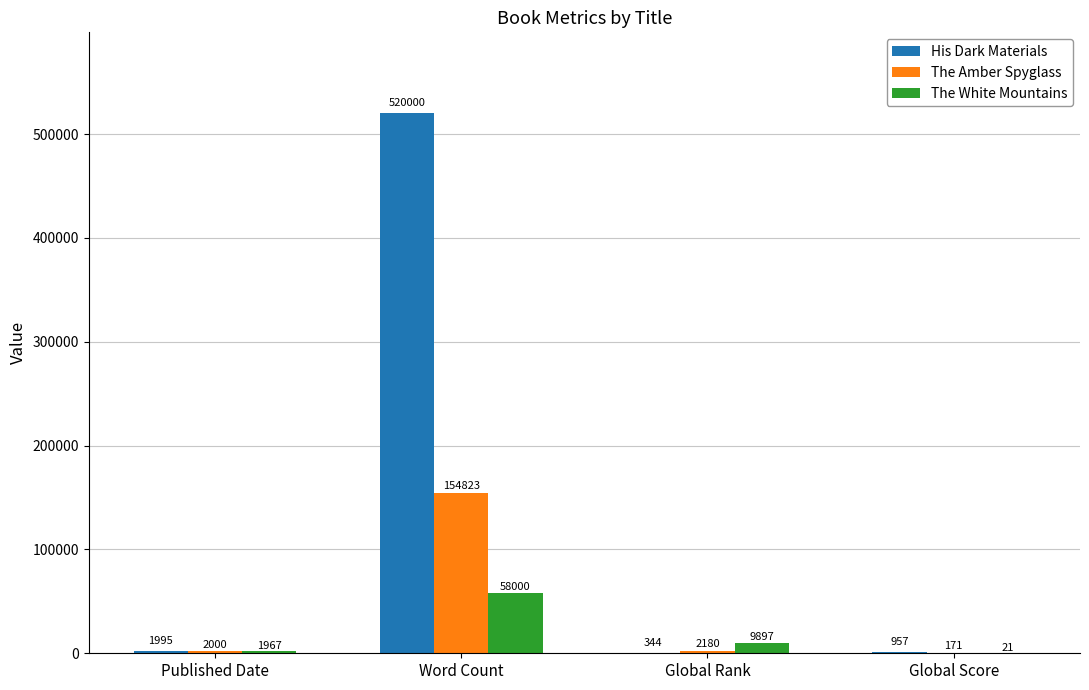

Is it true that The Amber Spyglass equals 154823 at Word Count?

True